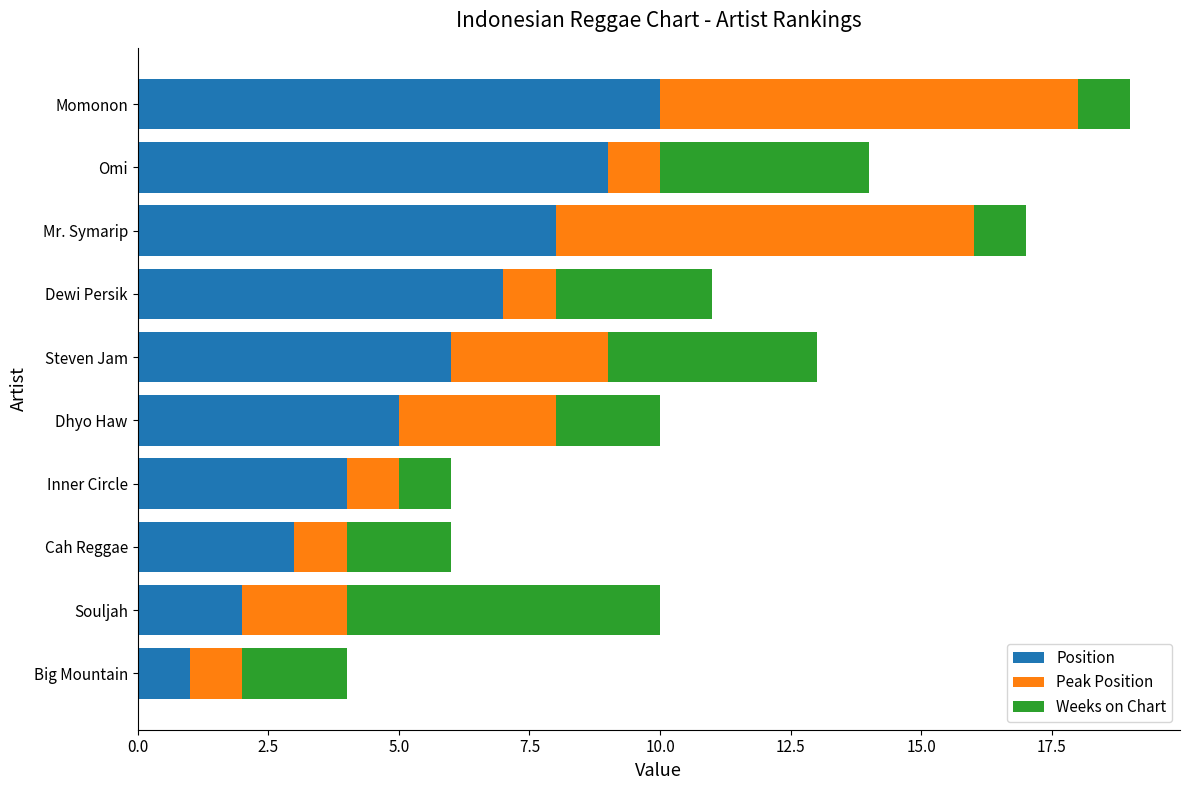

What is the sum of the Position values at Mr. Symarip and Momonon?

18